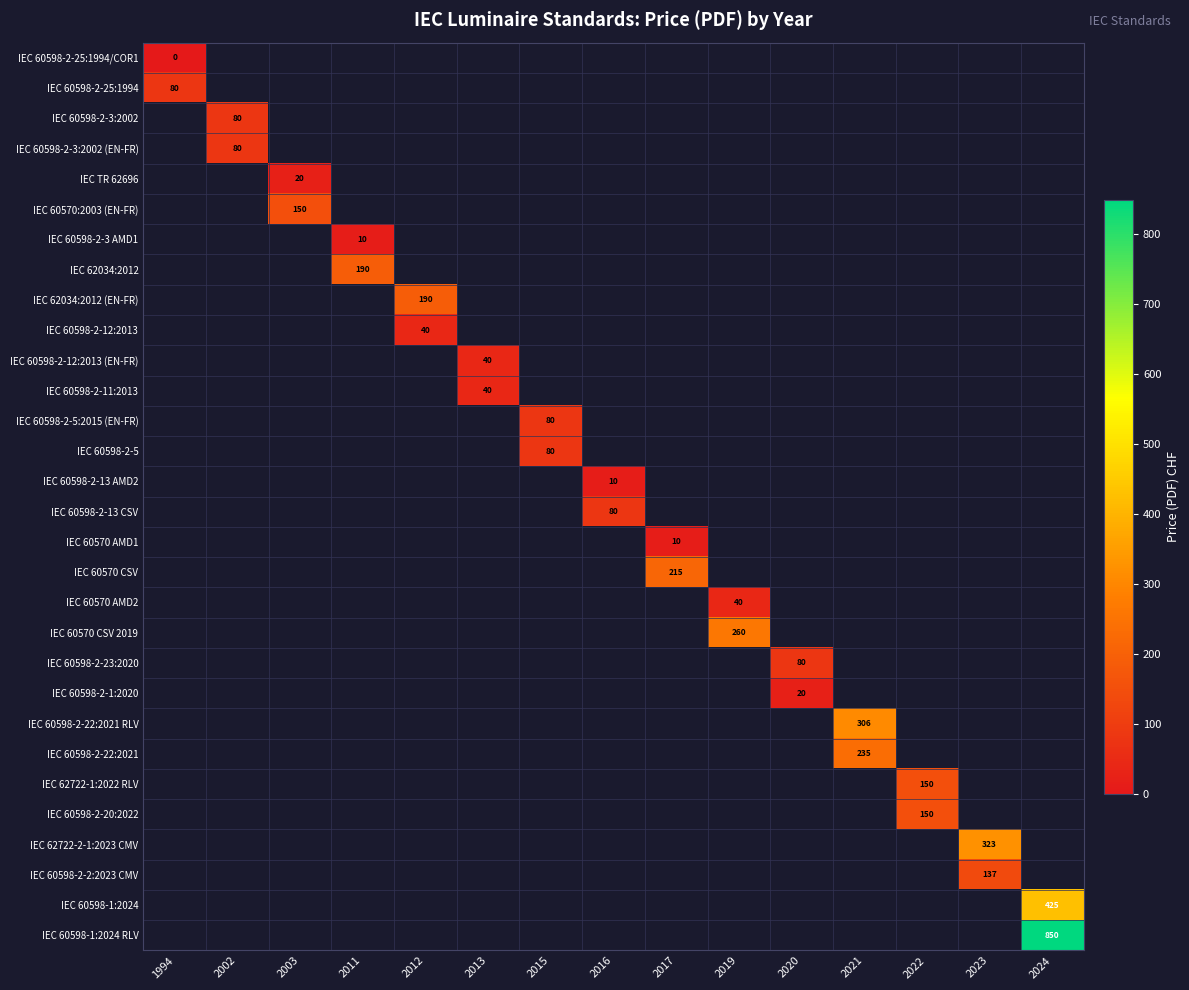

At how many categories does at least one series exceed 362?

1